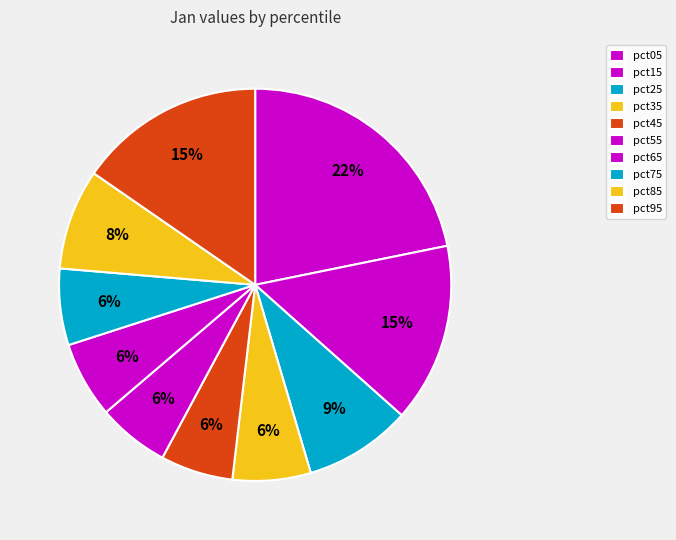

Does any single category account for the majority?

No